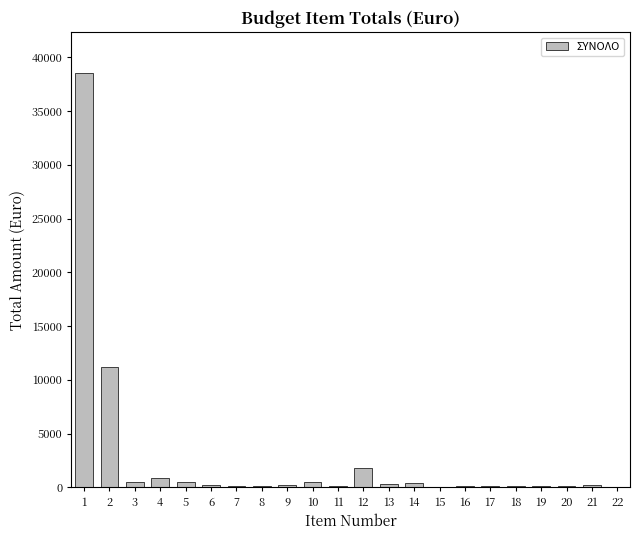

What is the greatest value displayed?

38500.0